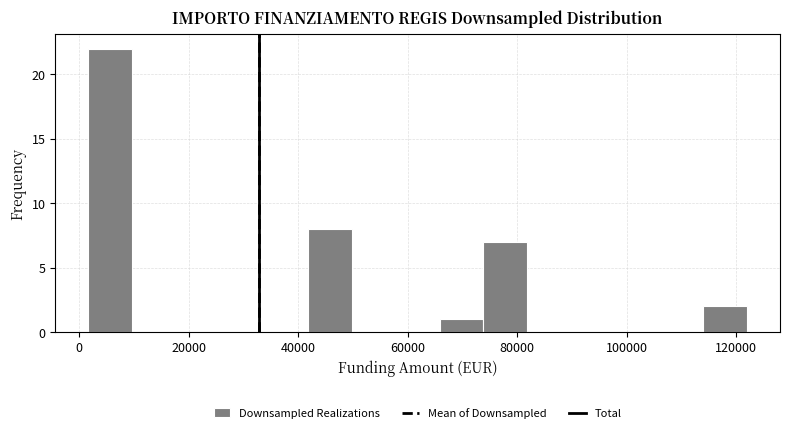

Reading left to right, list every bar in this chart as the range it spans on the x-axis followed by its height. Neither the bar edges nor the heights are printed on the chart, so give them approximately, as read against the axes.

2000 to 10000: 22
10000 to 18000: 0
18000 to 26000: 0
26000 to 34000: 0
34000 to 42000: 0
42000 to 50000: 8
50000 to 58000: 0
58000 to 66000: 0
66000 to 74000: 1
74000 to 82000: 7
82000 to 90000: 0
90000 to 98000: 0
98000 to 106000: 0
106000 to 114000: 0
114000 to 122000: 2